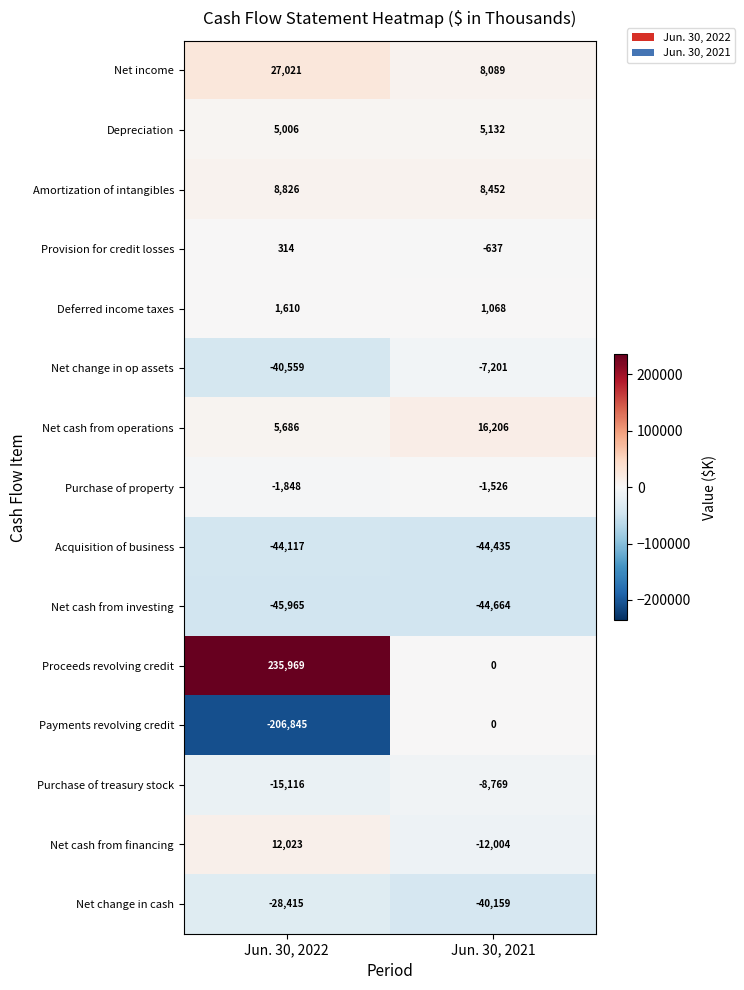

What value does the Net change in op assets series have at Jun. 30, 2021, to the nearest 50?

-7200